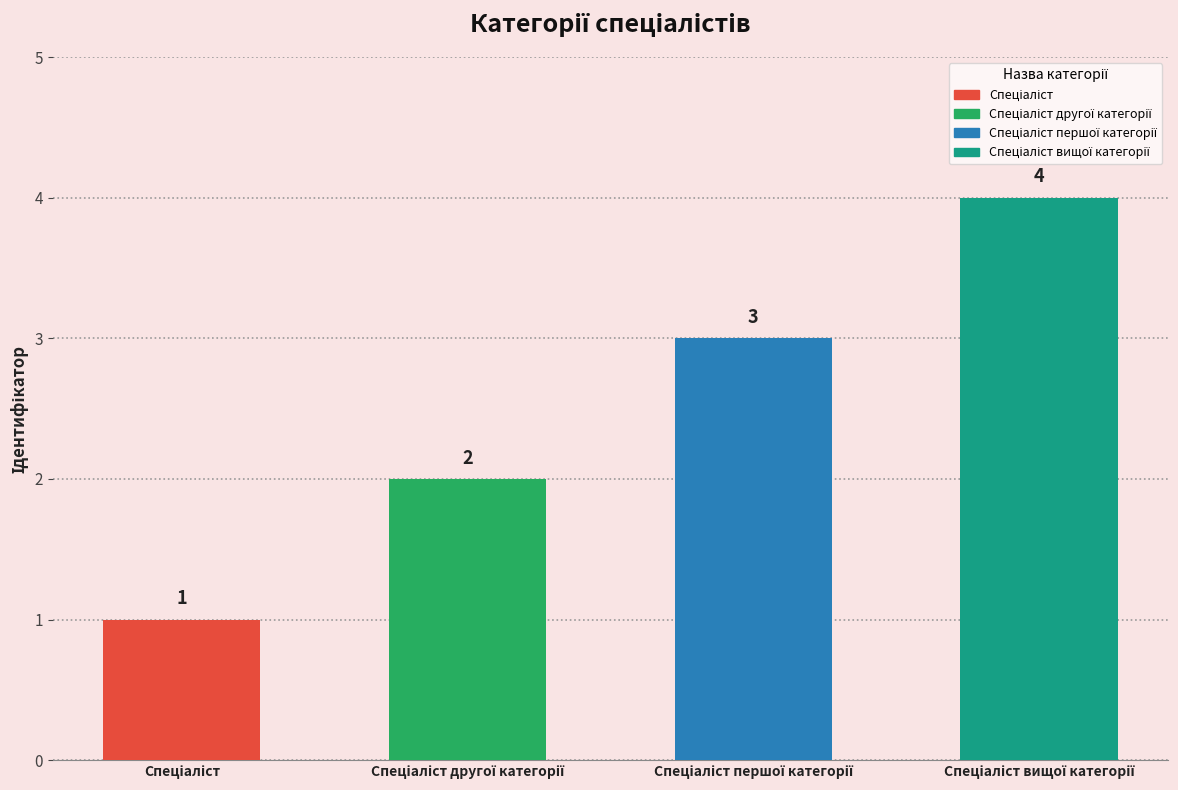

What is the greatest value displayed?

4